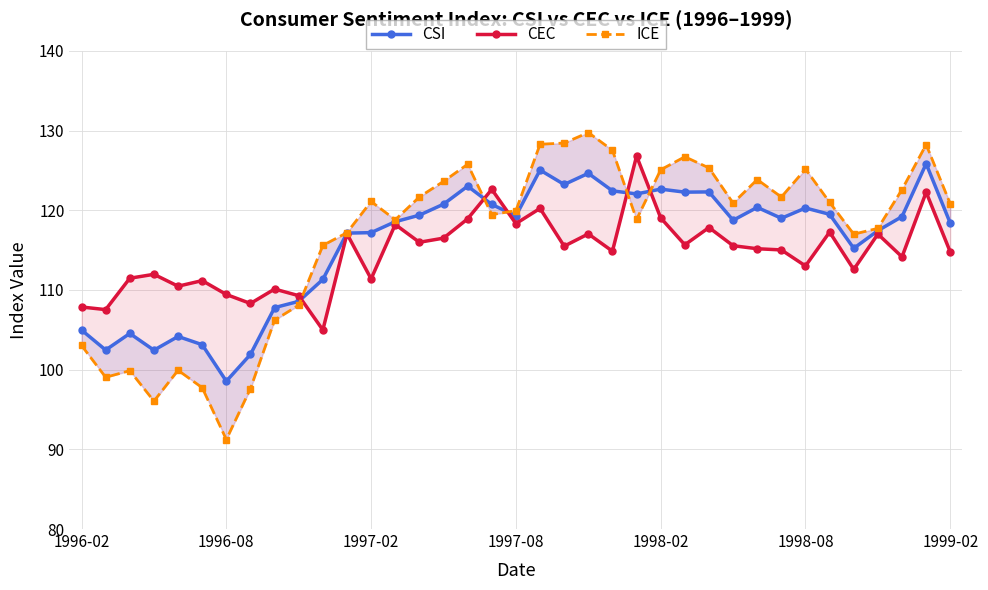

What is the difference between the second highest and minimum values in the CSI series?

26.5